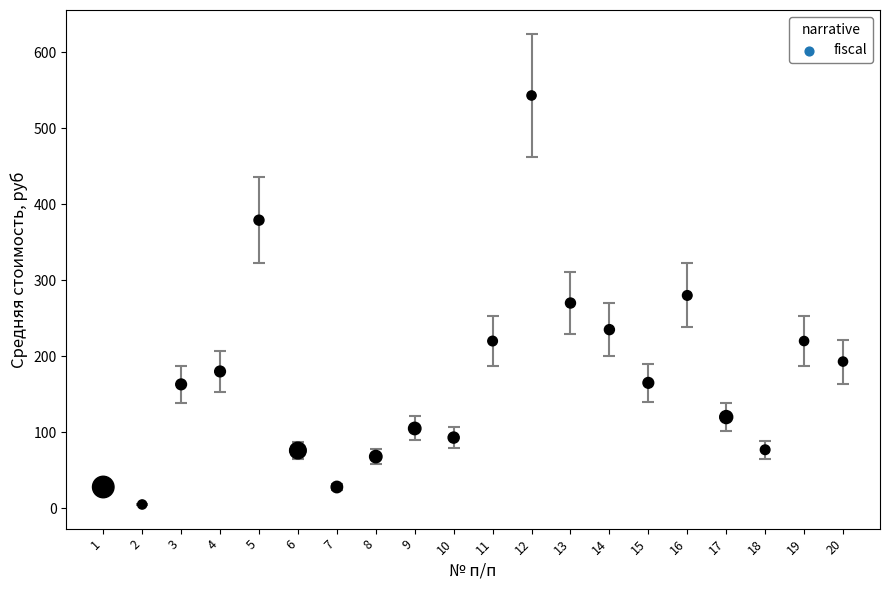

What is the range of X values (max minus min)?

19